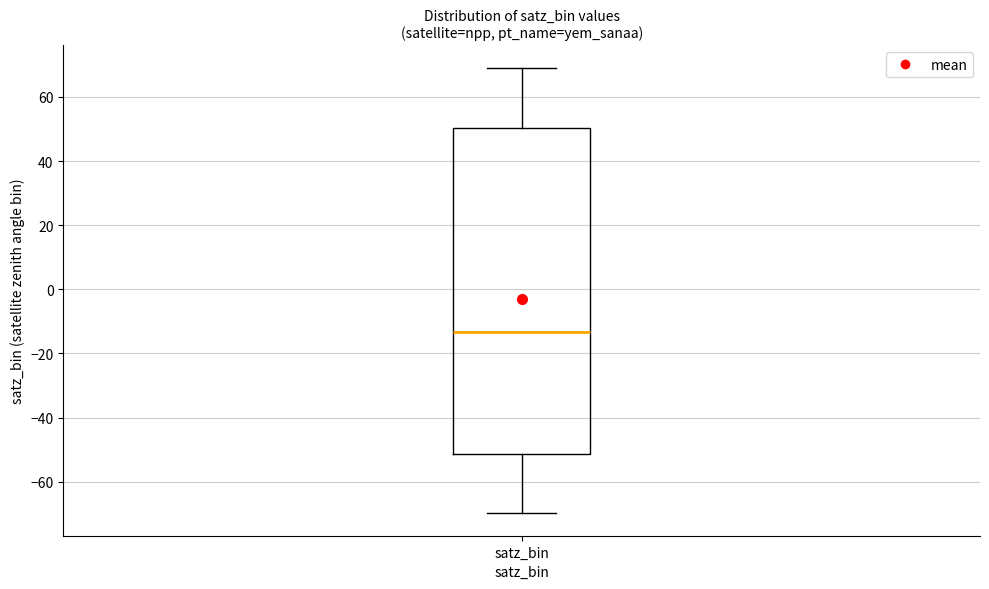

Where is the lower edge of the box for satz_bin on the y-axis? The values are not printed on the chart, so give them approximately, as read against the axis.

-52